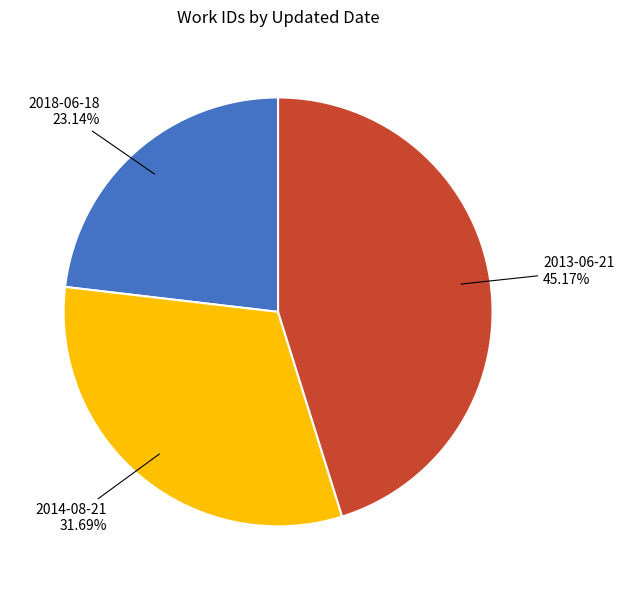

To the nearest percent, what is the difference between the 2018-06-18 and 2013-06-21 slice percentages?

22%